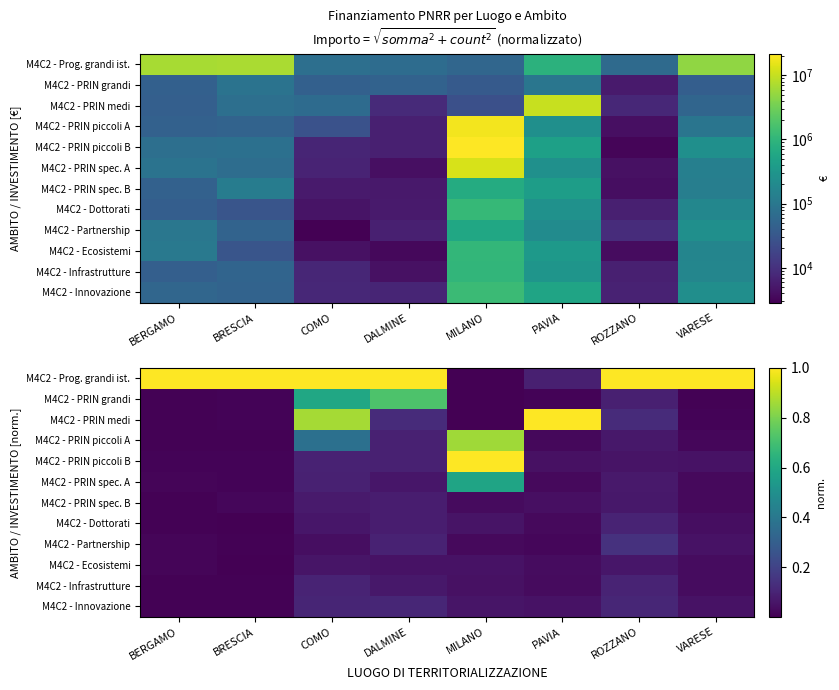

Is it true that M4C2 - Infrastrutture equals 0.0 at BERGAMO?

True